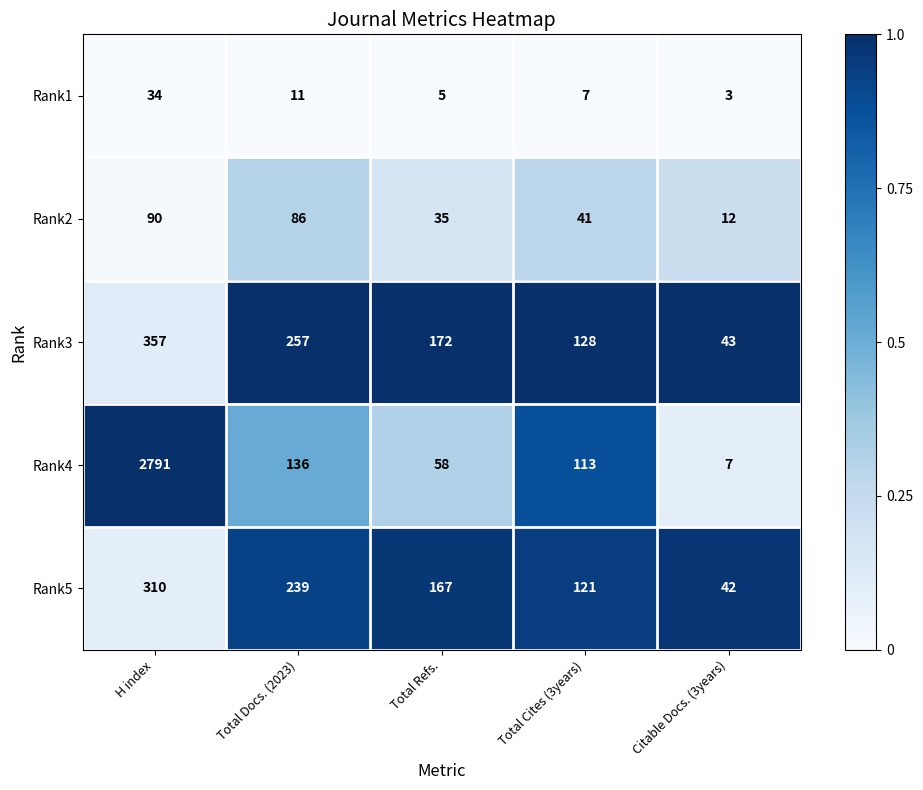

List the labels in order of Rank5 value, largest first.

H index, Total Docs. (2023), Total Refs., Total Cites (3years), Citable Docs. (3years)